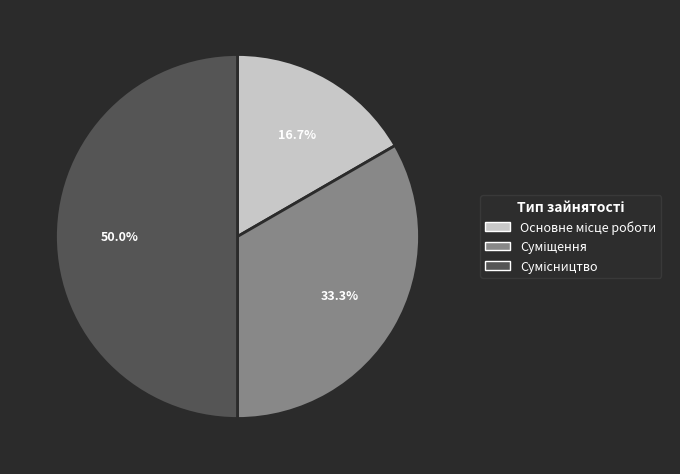

True or false: Сумісництво accounts for 50% of the total.

True